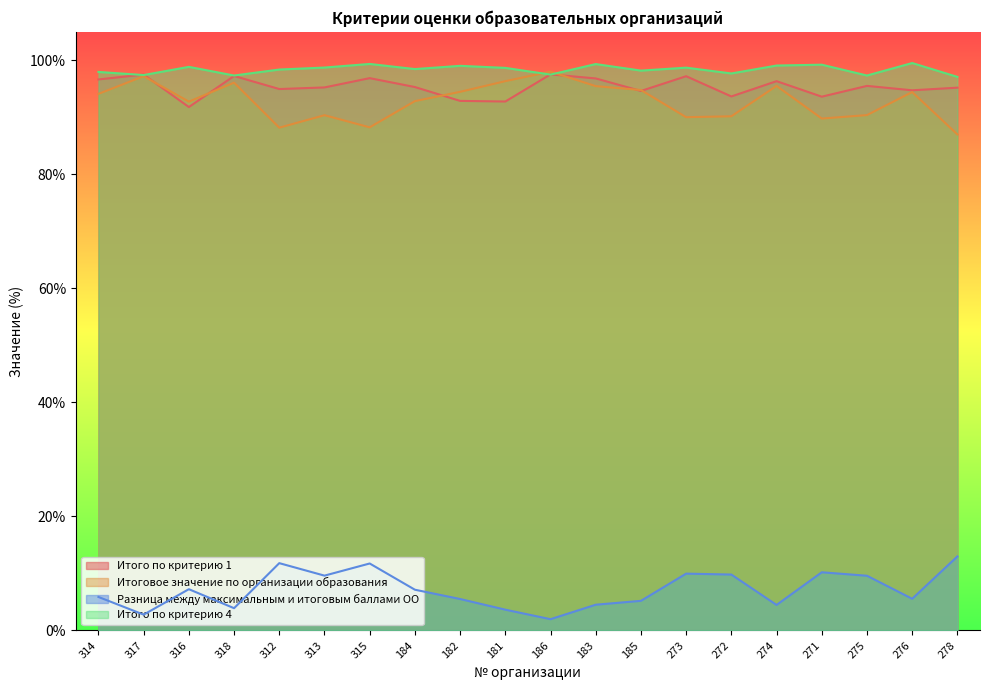

Reading left to right, extract all data points from this chart.

Итого по критерию 1: 96.7	97.5	91.8	97.3	95.0	95.2	96.9	95.3	92.9	92.8	97.5	96.8	94.6	97.2	93.7	96.3	93.6	95.5	94.8	95.2
Итоговое значение по организации образования: 94.1	97.2	92.8	96.1	88.2	90.4	88.2	92.8	94.5	96.3	98.0	95.5	94.8	90.0	90.2	95.5	89.8	90.4	94.4	87.0
Разница между максимальным и итоговым баллами ОО: 5.9	2.8	7.2	3.9	11.8	9.6	11.8	7.2	5.5	3.6	2.0	4.5	5.2	10.0	9.8	4.5	10.2	9.6	5.6	13.0
Итого по критерию 4: 98.0	97.4	98.9	97.3	98.4	98.7	99.4	98.5	99.0	98.7	97.5	99.3	98.2	98.7	97.7	99.1	99.2	97.3	99.5	97.1